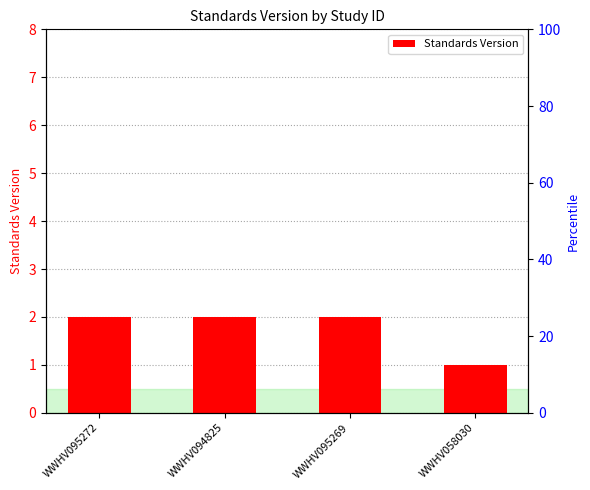

At which label is the value closest to 1?

WWHV058030